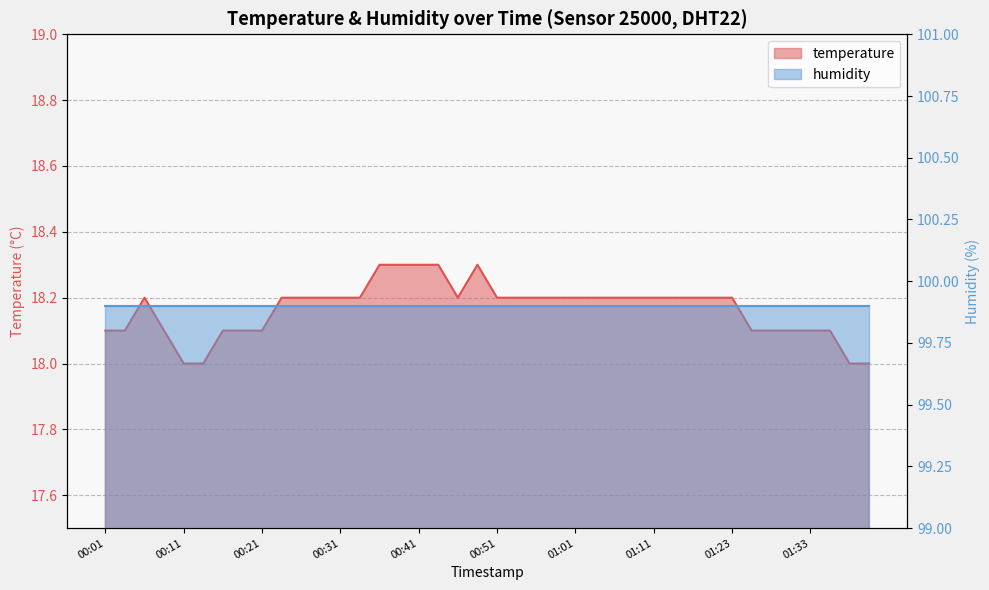

At which category does the data reach its first local peak?

00:06